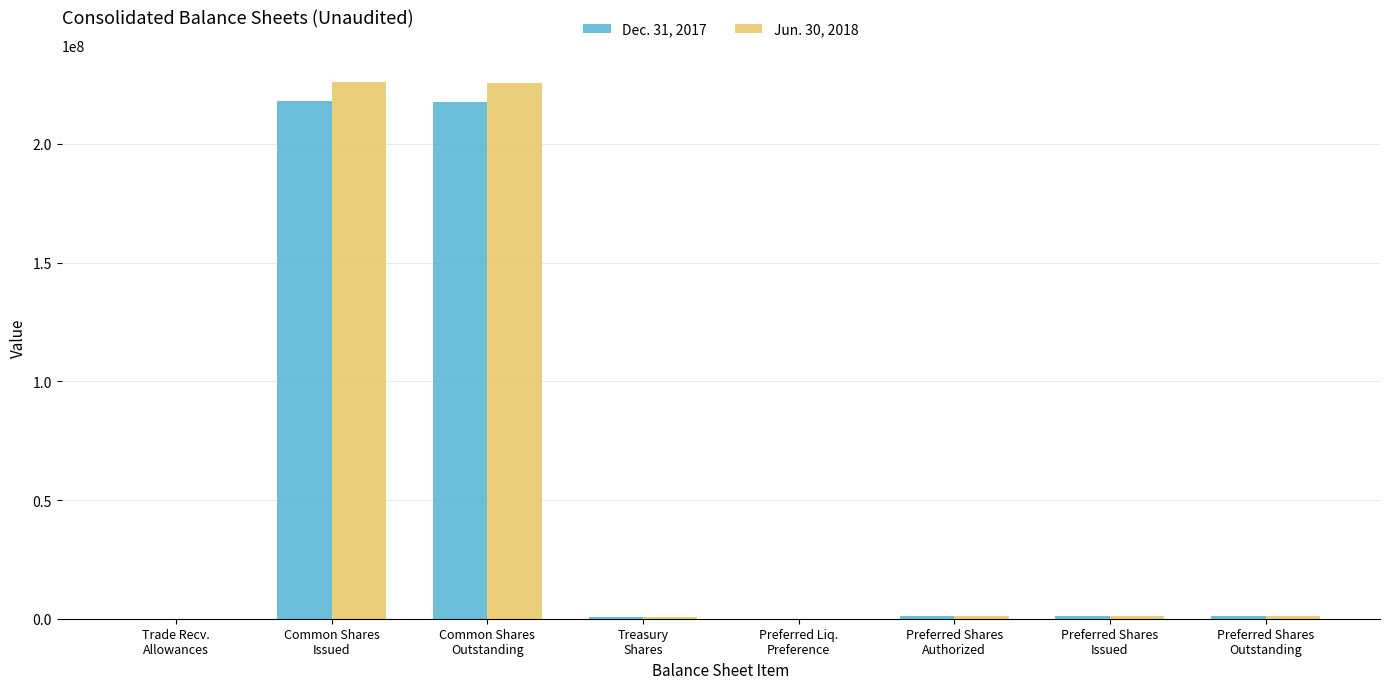

Is the value of Dec. 31, 2017 at Common Shares
Issued greater than the value of Jun. 30, 2018 at Preferred Shares
Outstanding?

Yes